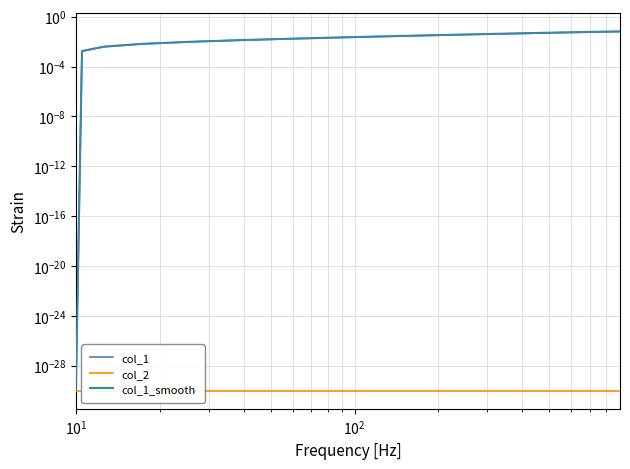

Is the value of col_1_smooth at 26 greater than the value of col_2 at 20?

Yes